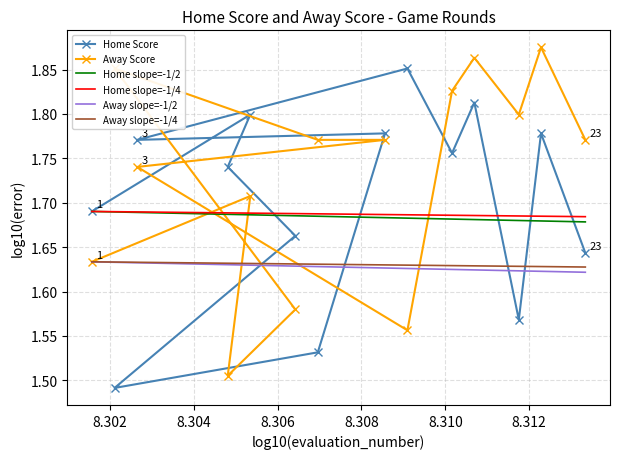

How many Home Score values are between 1 and 2?

14